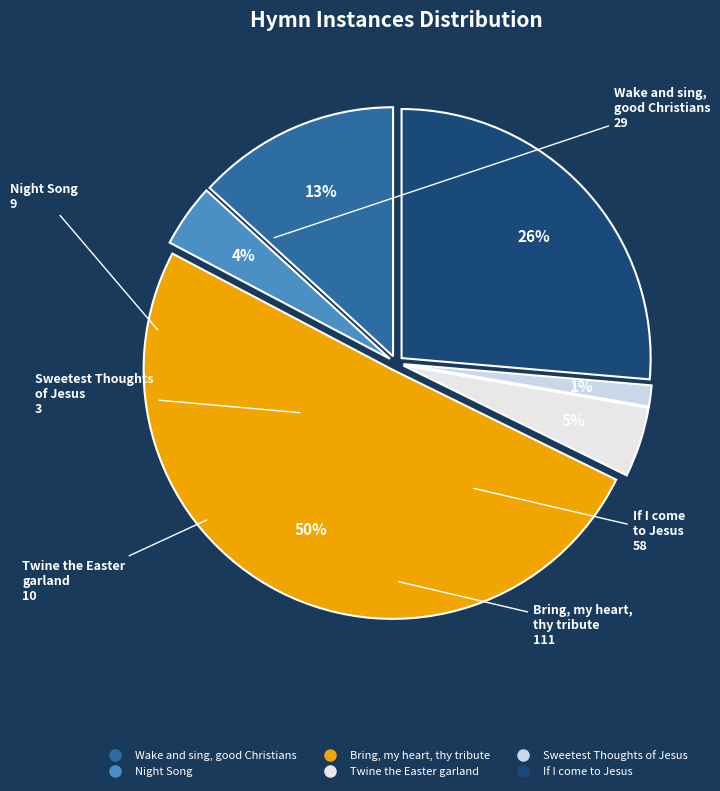

Rank the categories by value from lowest to highest.

Sweetest Thoughts of Jesus, Night Song, Twine the Easter garland, Wake and sing, good Christians, If I come to Jesus, Bring, my heart, thy tribute